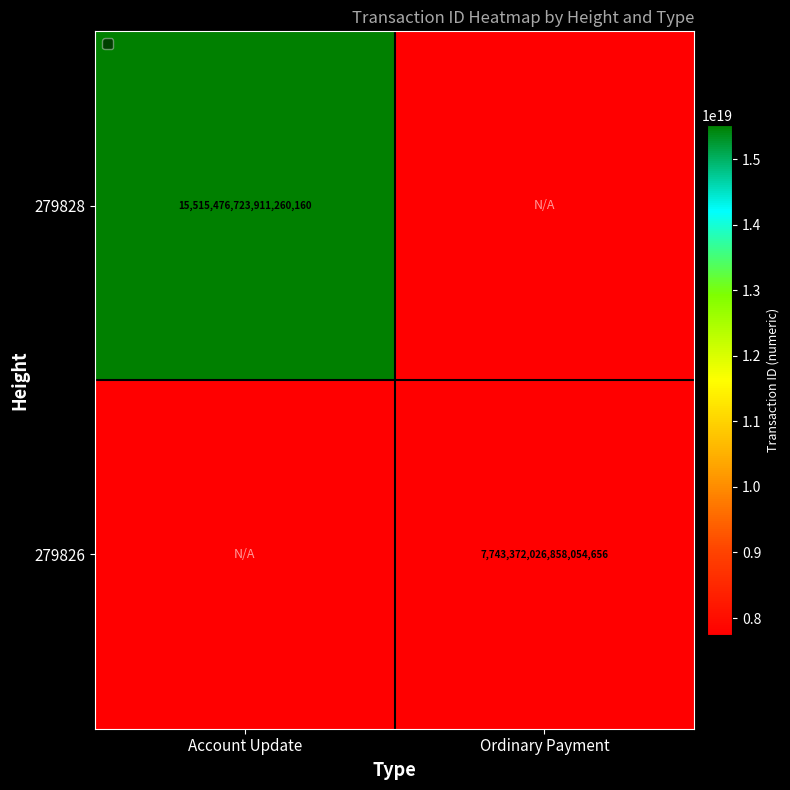

Is the value of 279826 at Ordinary Payment greater than the value of 279828 at Account Update?

No